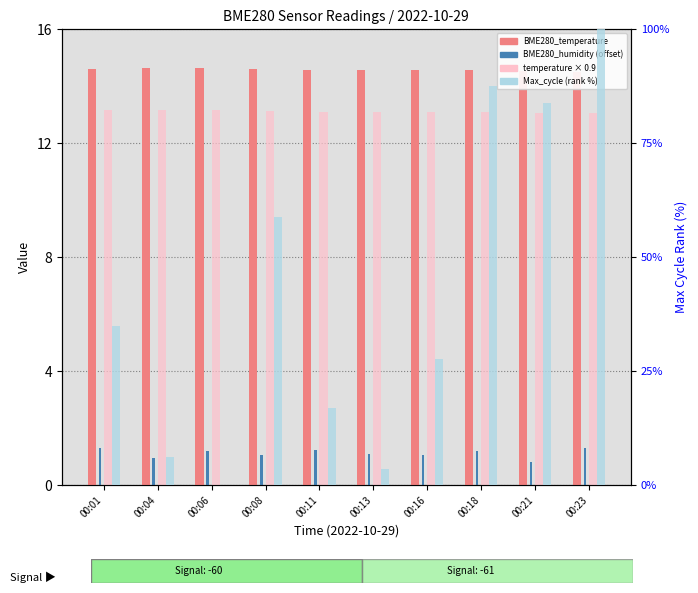

What value does the BME280_humidity series have at 00:04?

0.9